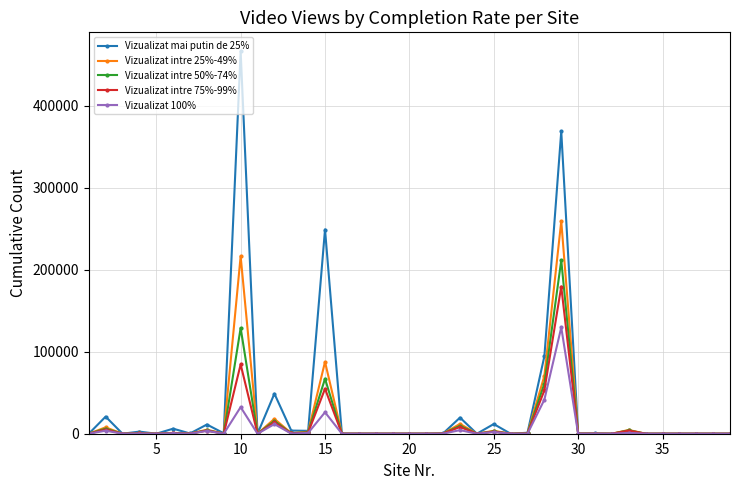

Rank the series by their maximum value, from highest to lowest.

Vizualizat mai putin de 25%, Vizualizat intre 25%-49%, Vizualizat intre 50%-74%, Vizualizat intre 75%-99%, Vizualizat 100%